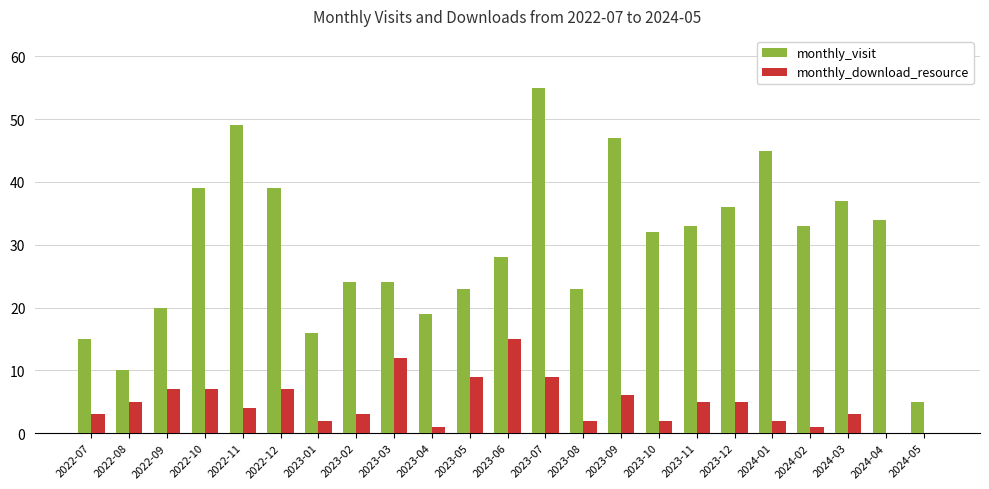

What are all the series names shown in the legend?

monthly_visit, monthly_download_resource